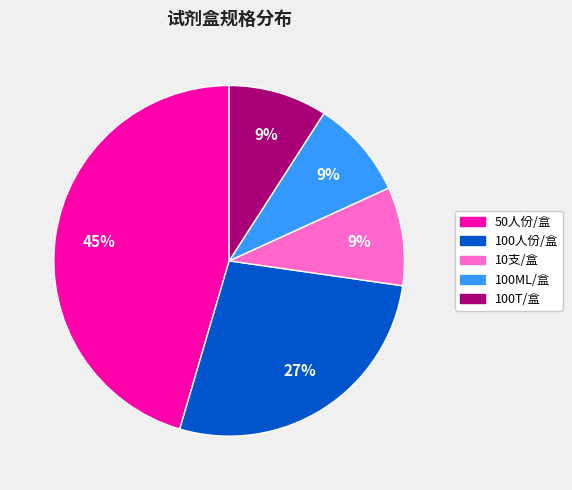

How many slices are in this pie chart?

5